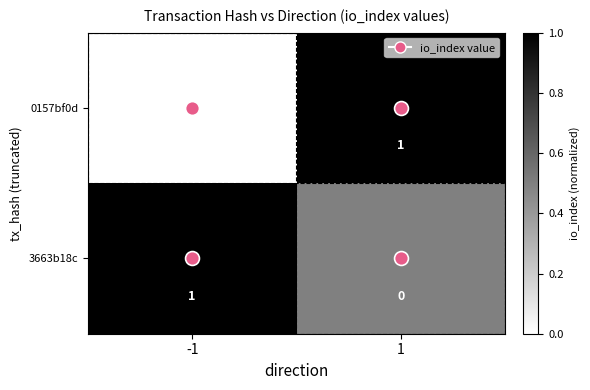

At 1, list the series in order from largest to smallest.

0157bf0d, 3663b18c